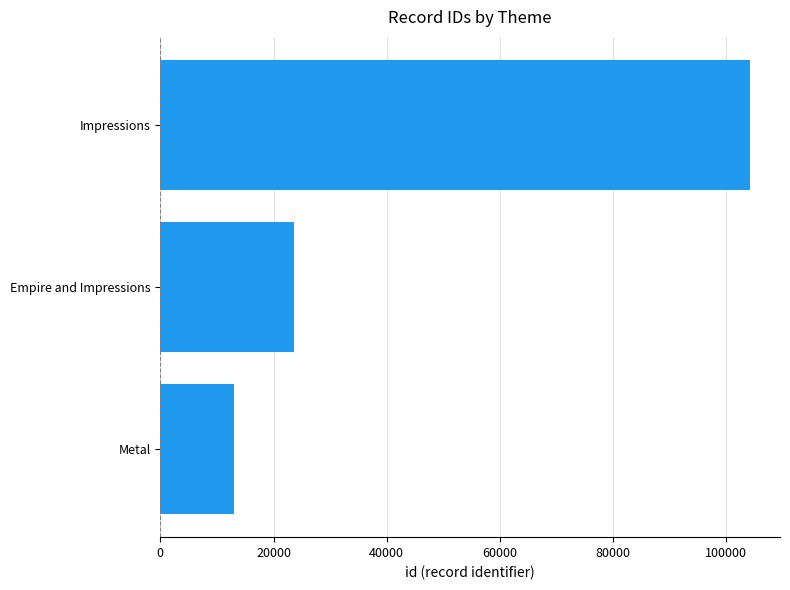

The chart shows a value of 104300 at Impressions. True or false?

True